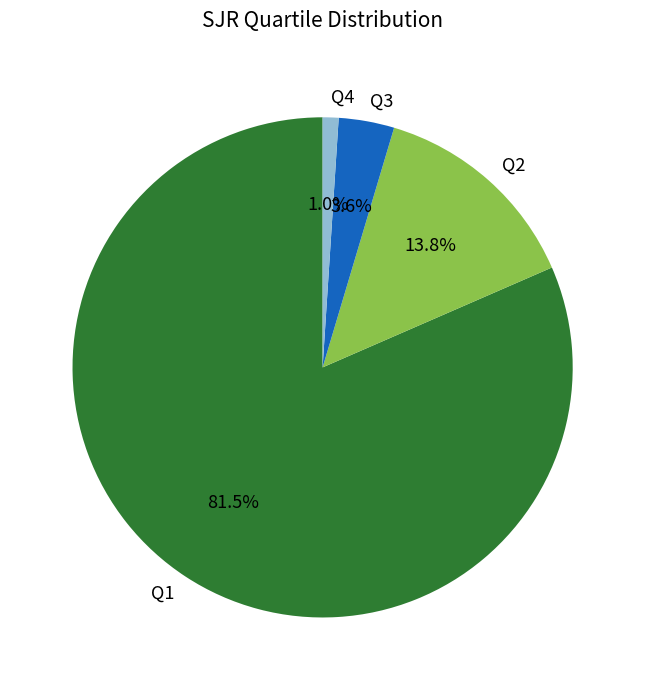

What portion of the pie excludes Q2?

86.2%